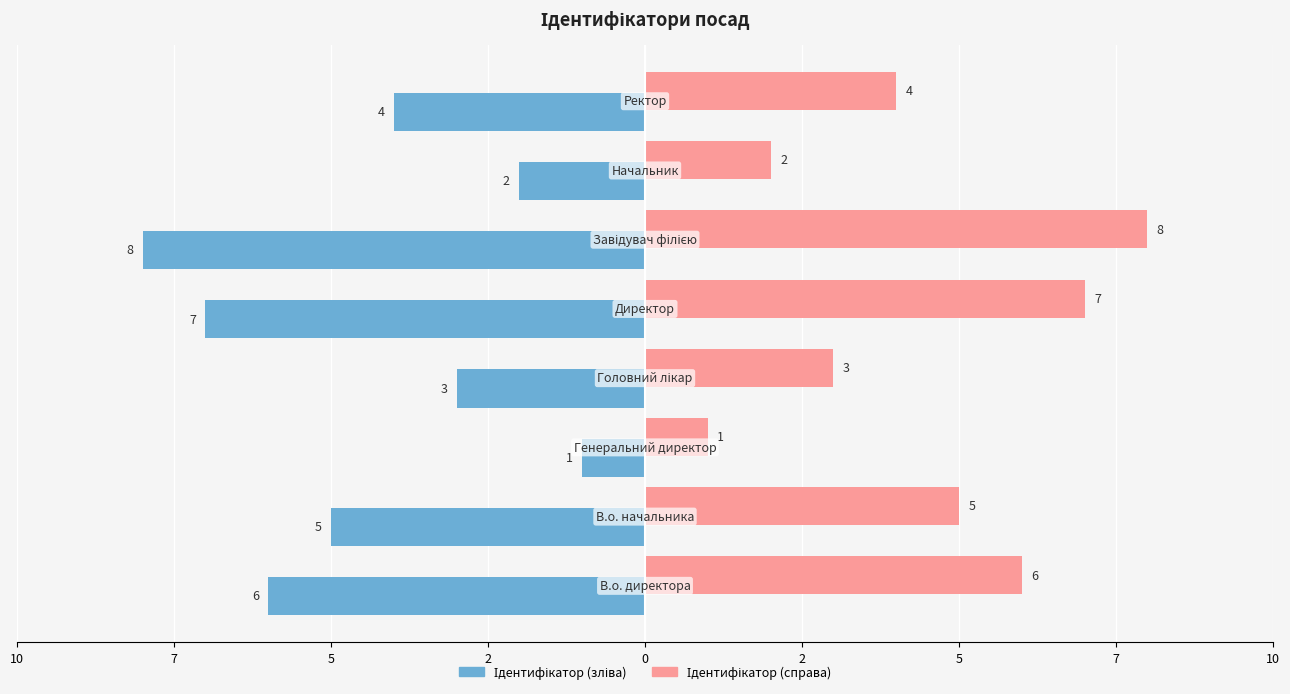

Which series has the largest range (max minus min)?

Ідентифікатор (зліва)